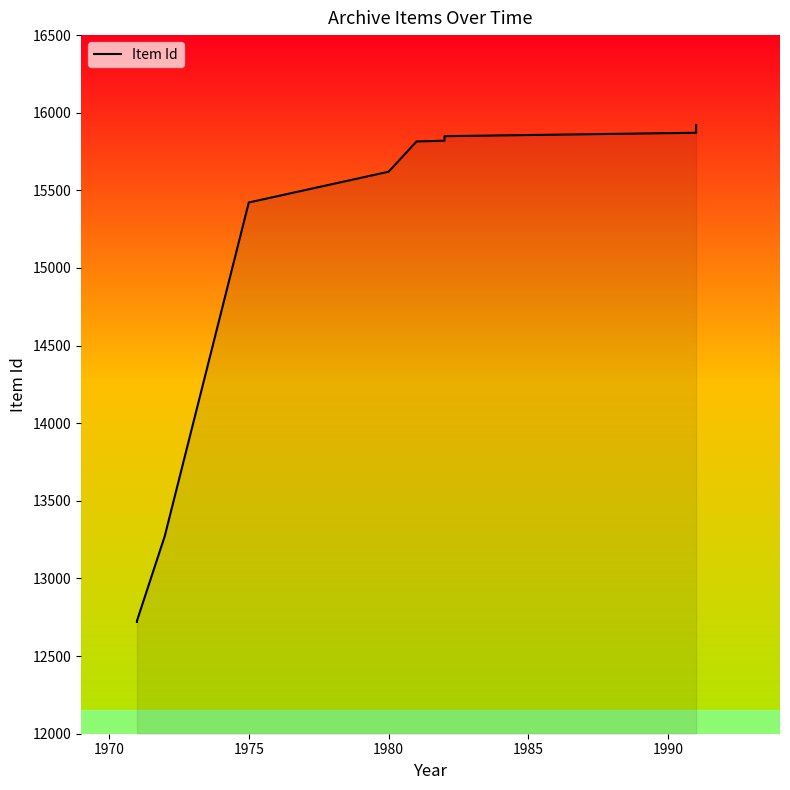

What is the label of the 9th point from the right?

1975